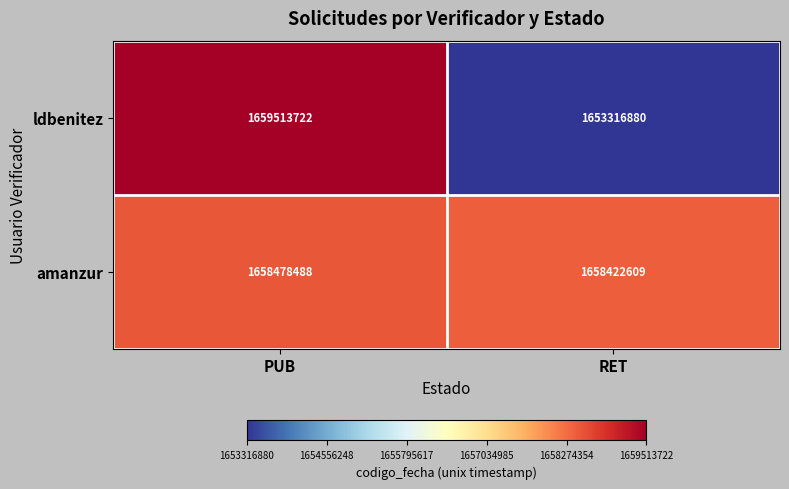

At how many categories does at least one series exceed 1659413869?

1